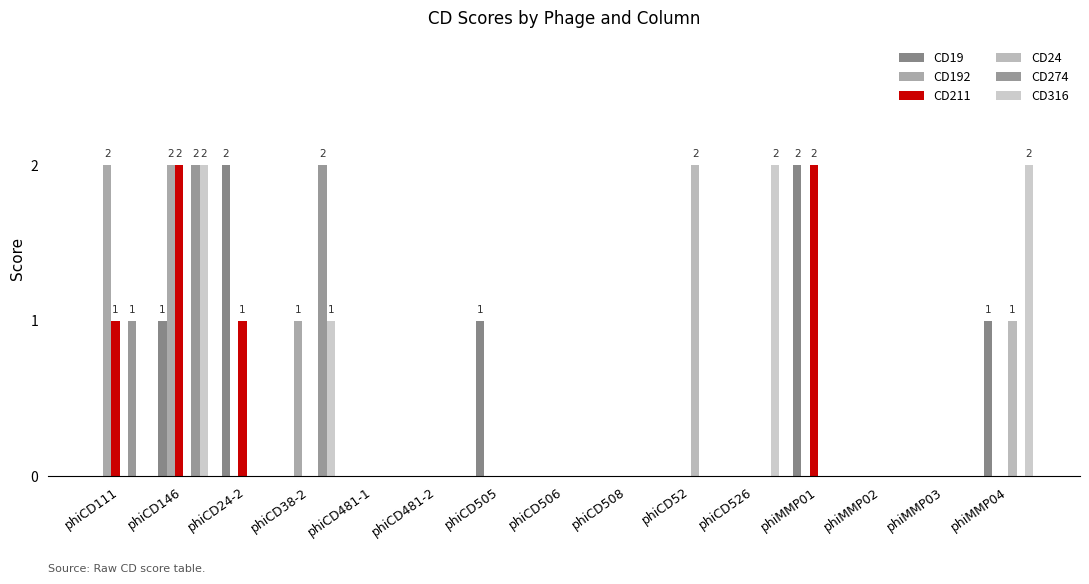

At phiCD24-2, list the series in order from largest to smallest.

CD19, CD211, CD192, CD24, CD274, CD316